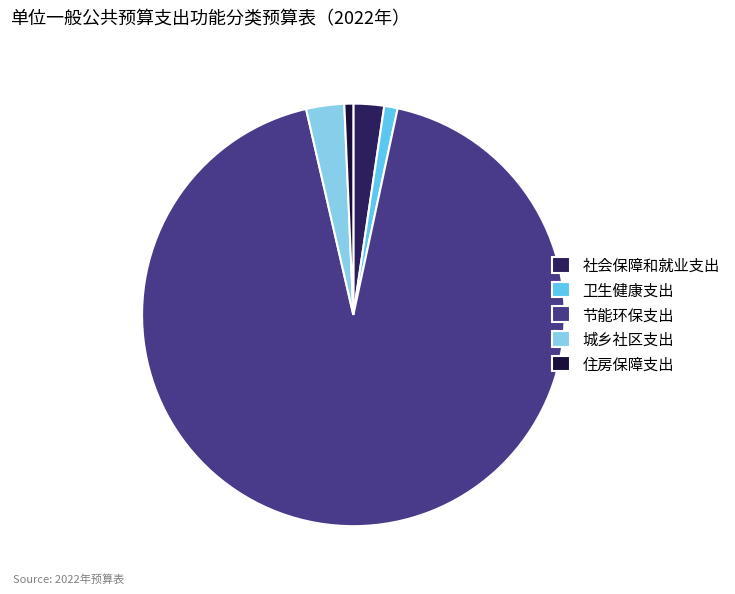

Which slice is the largest?

节能环保支出